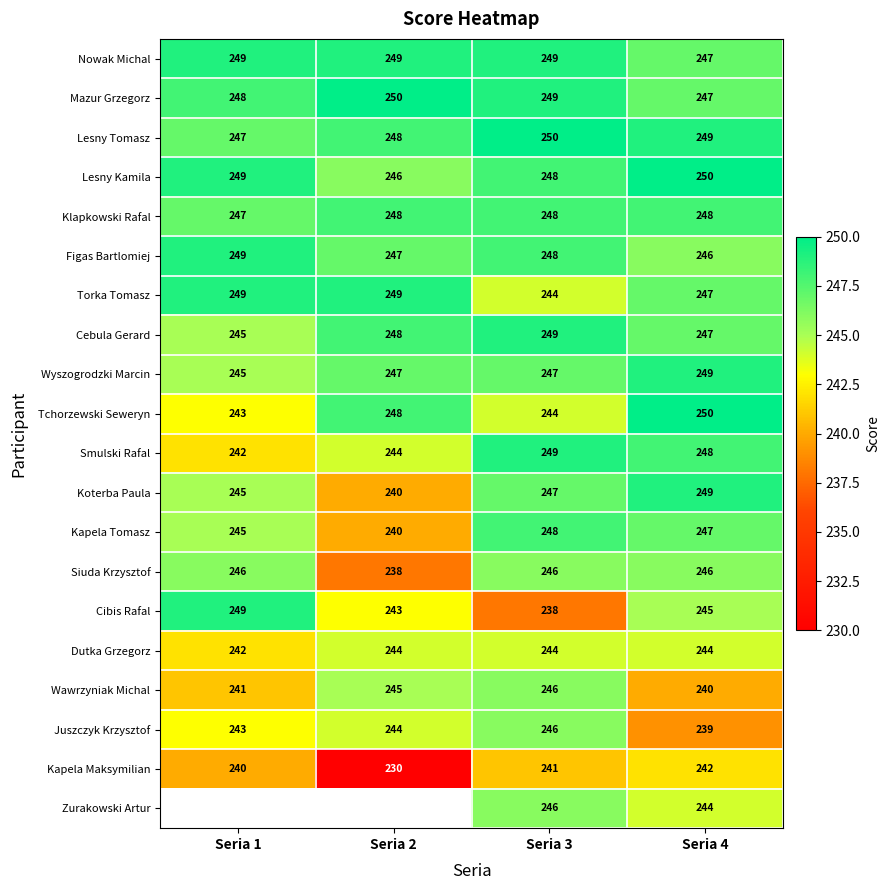

Where is Lesny Tomasz nearest to the value 248?

Seria 2